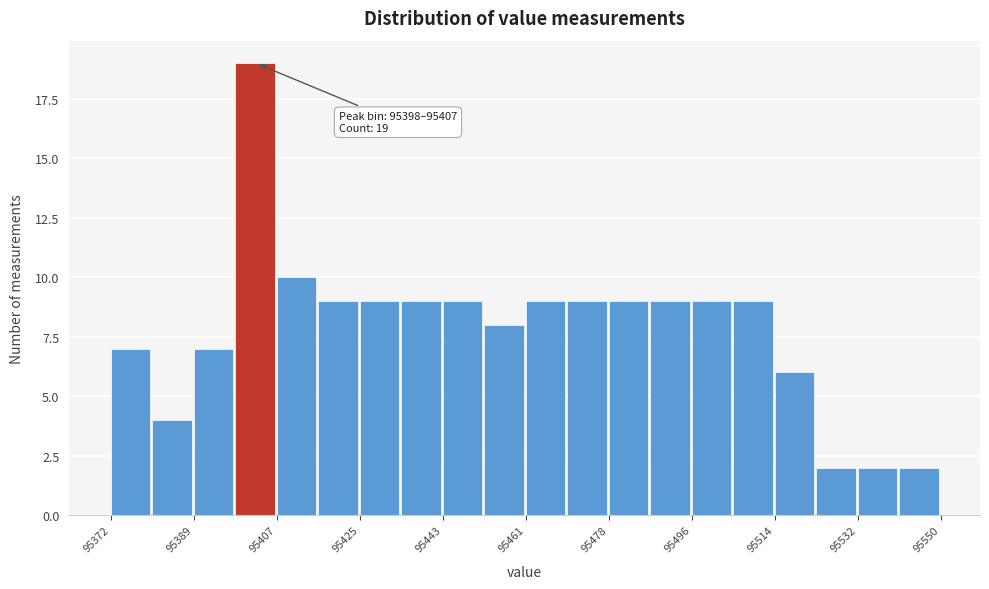

Over which range of the x-axis is the bar tallest?

95398 to 95408